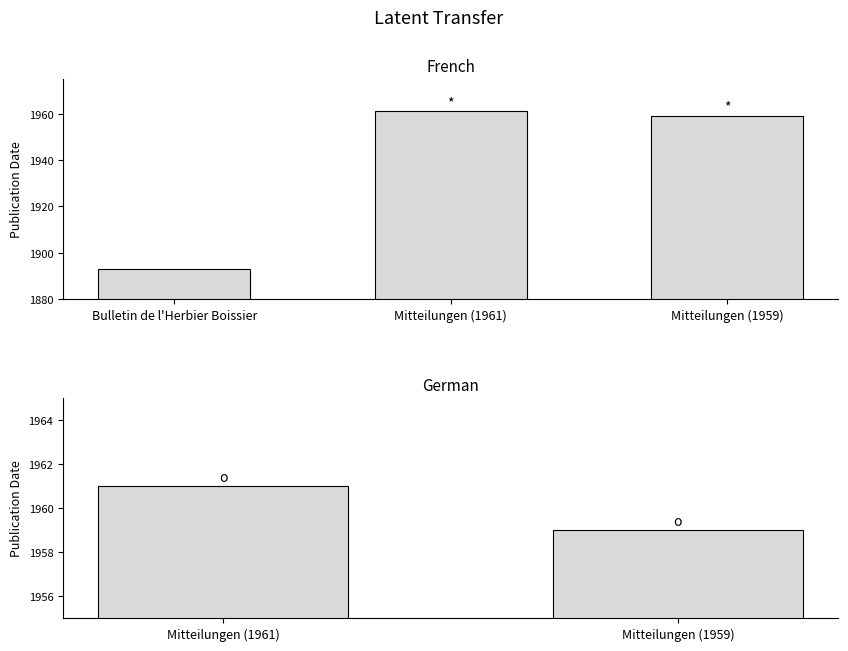

Are the bars horizontal?

No